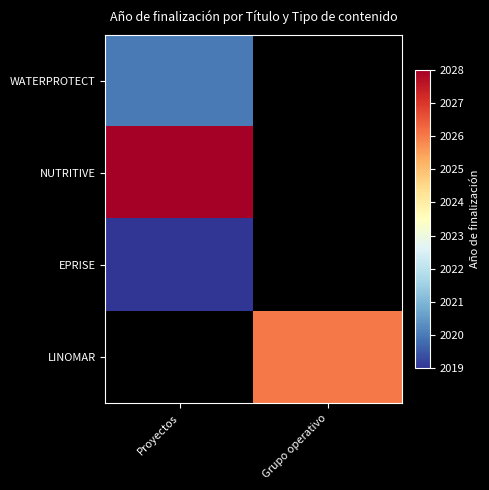

Is the value of LINOMAR at Grupo operativo greater than the value of EPRISE at Proyectos?

Yes